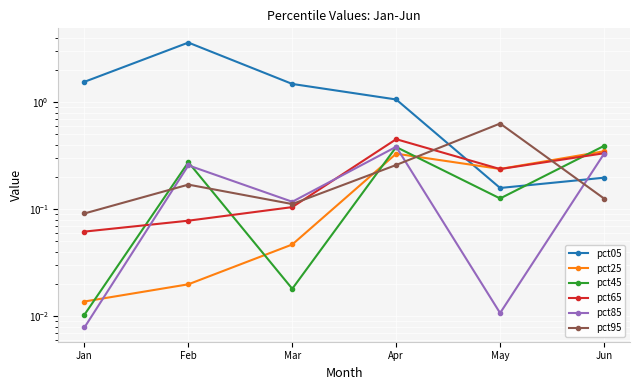

Which series changed the most between Jan and Feb?

pct05